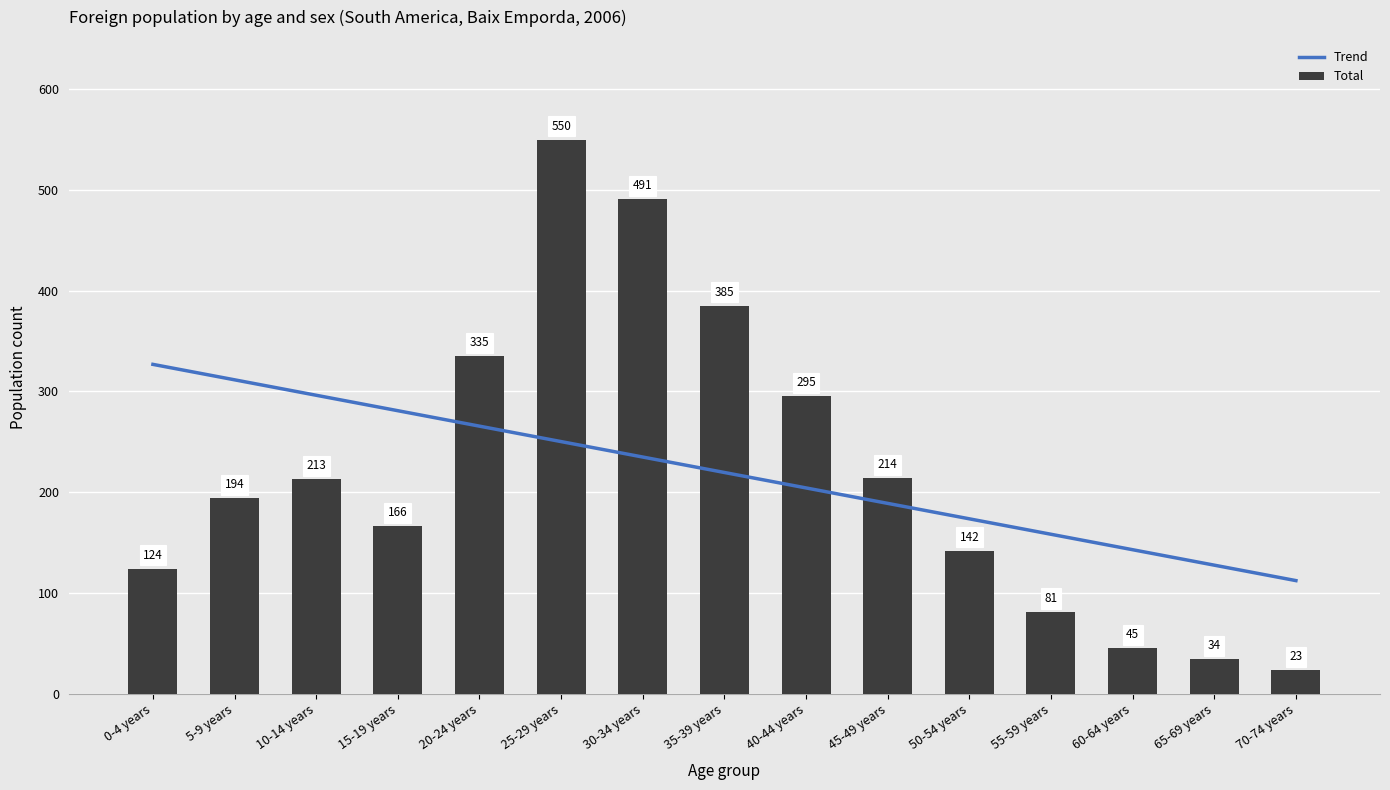

True or false: Total has a value of 335 at 20-24 years.

True